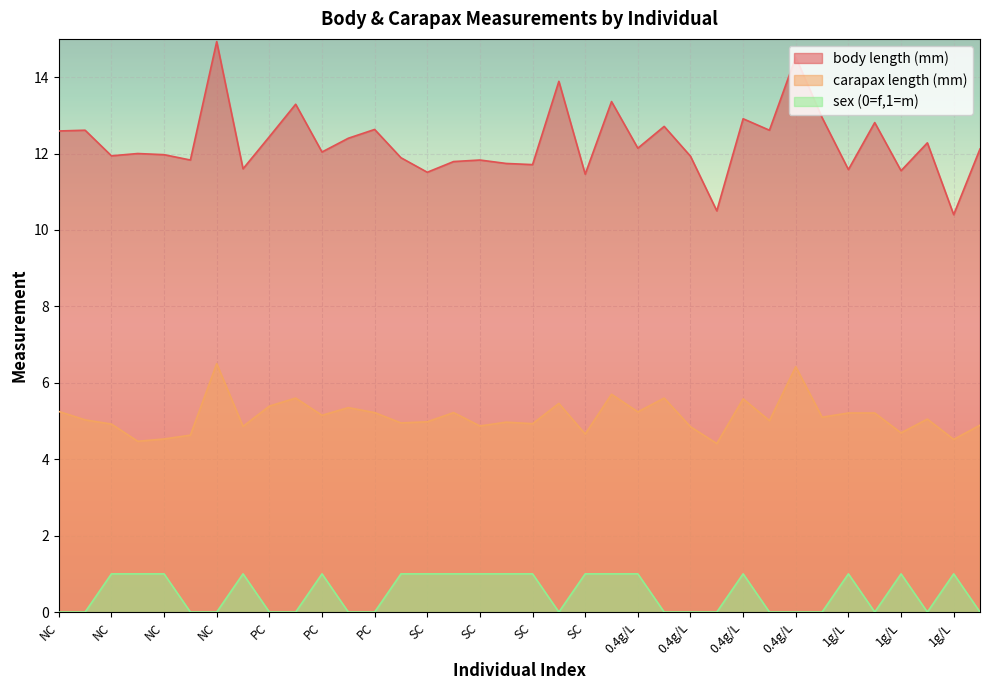

What are all the series names shown in the legend?

body length (mm), carapax length (mm), sex (0=f,1=m)